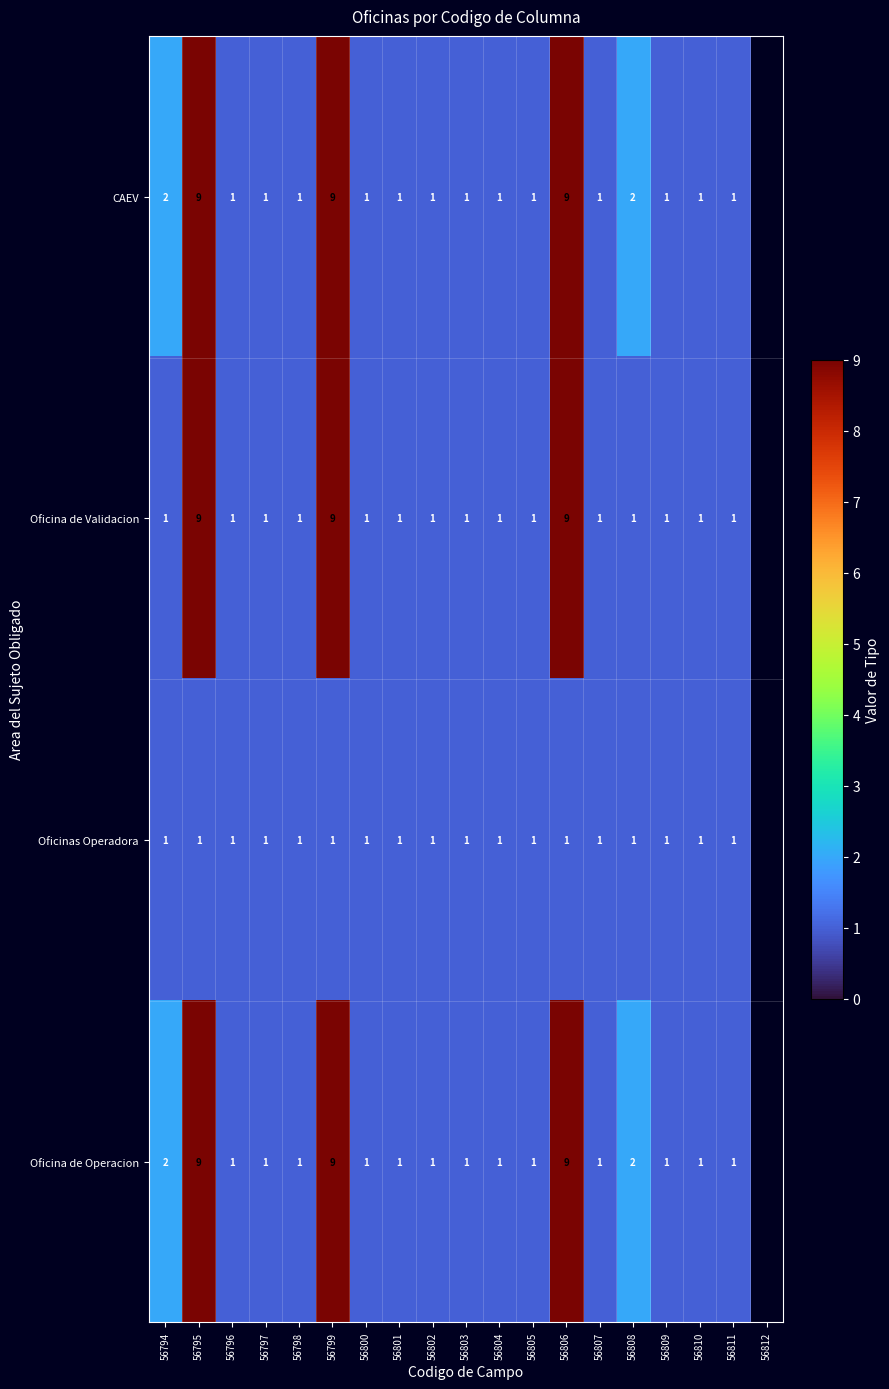

What is the greatest value displayed?

9